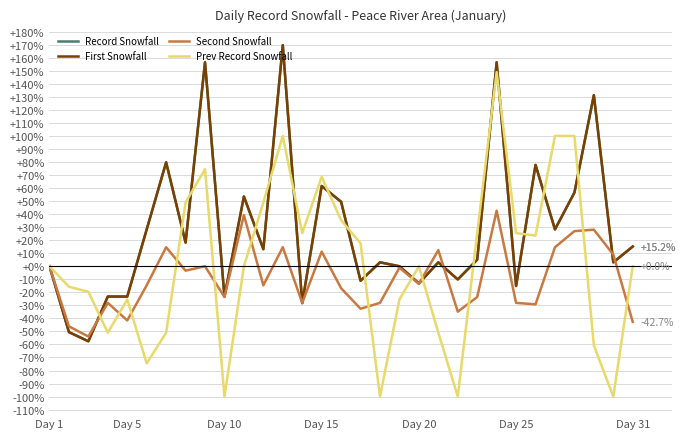

Does the chart display data point markers on the line(s)?

No